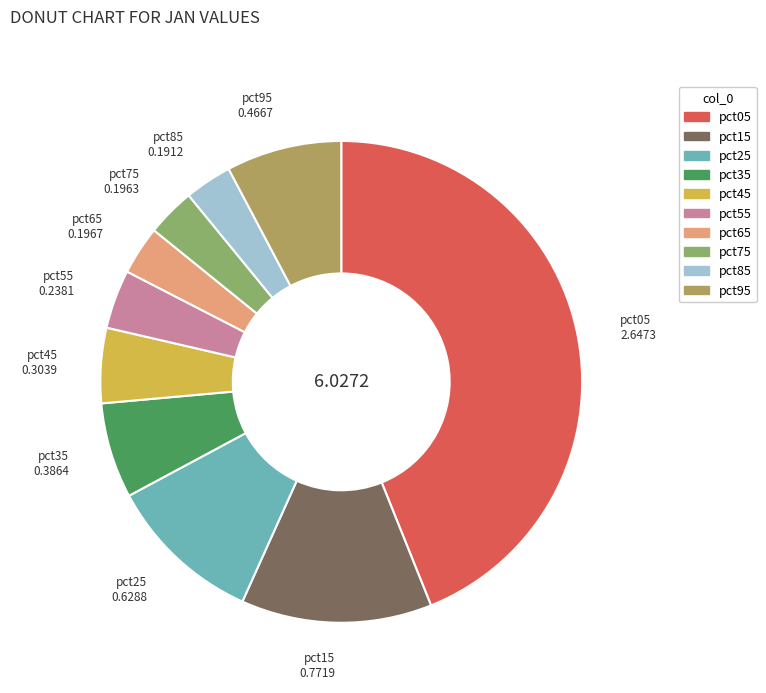

True or false: pct45 accounts for 11% of the total.

False